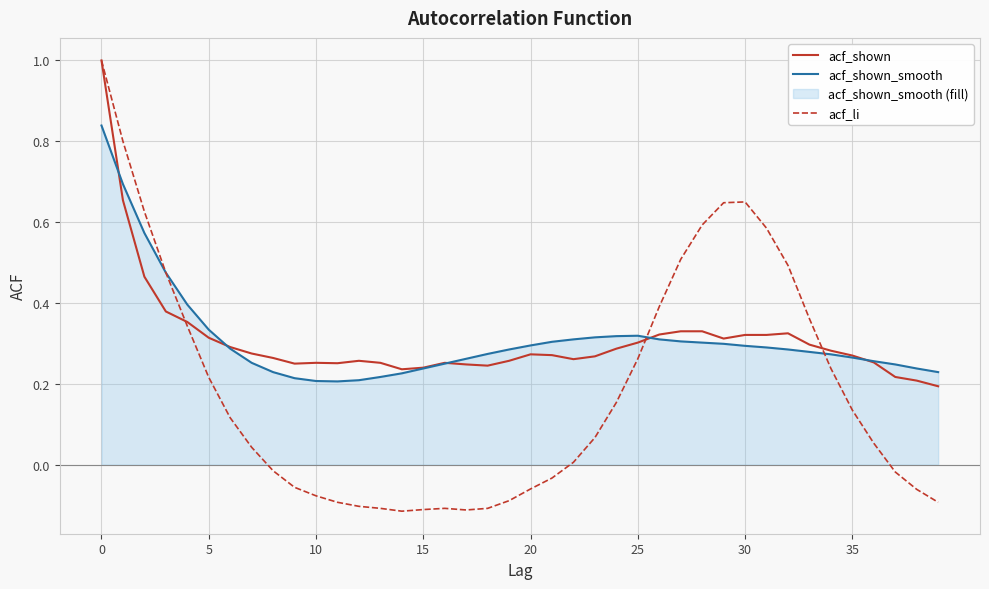

Is the value of acf_shown_smooth at 27 greater than the value of acf_li at 33?

No